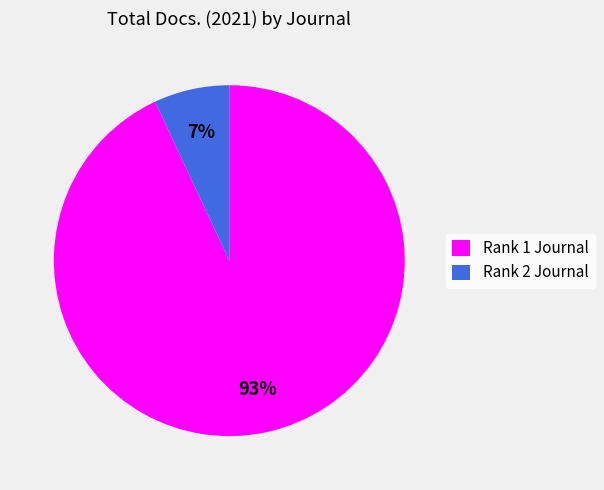

Count the number of slices in the pie.

2